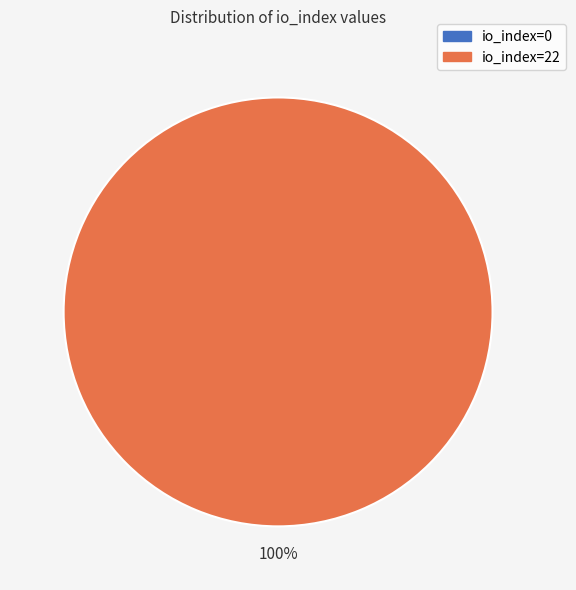

Rank the categories by value from highest to lowest.

io_index=22, io_index=0